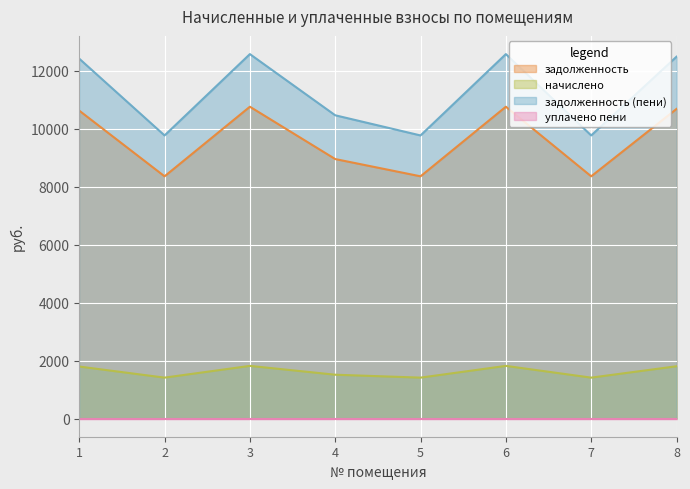

What is the greatest value displayed?

12566.4